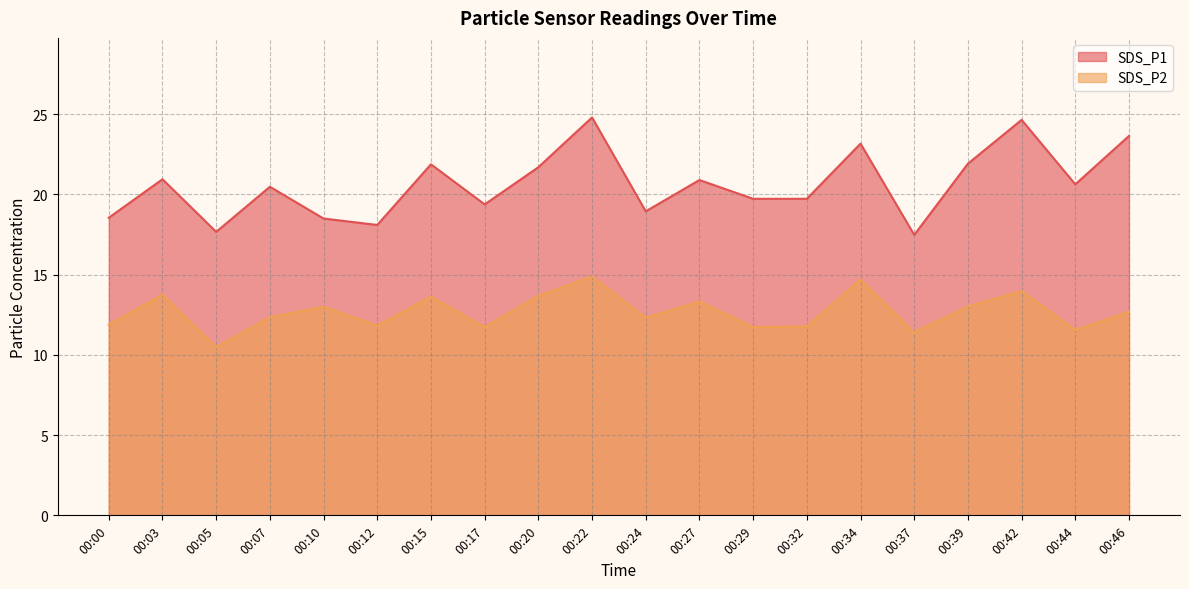

What is the lowest value of the SDS_P1 series?

17.5